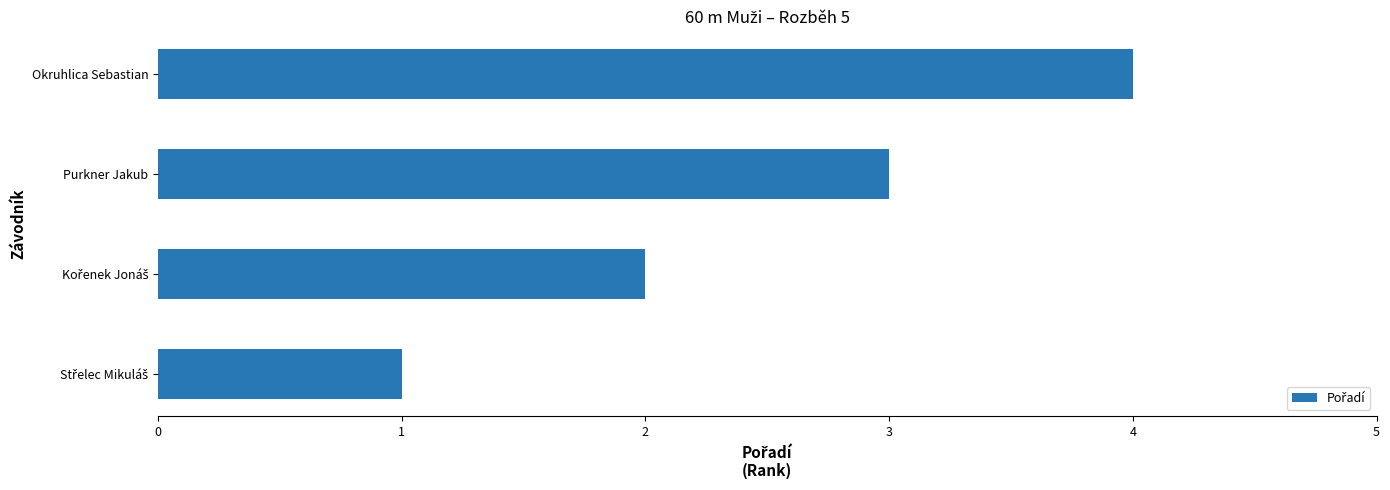

Is it true that the value at Okruhlica Sebastian is 4?

True